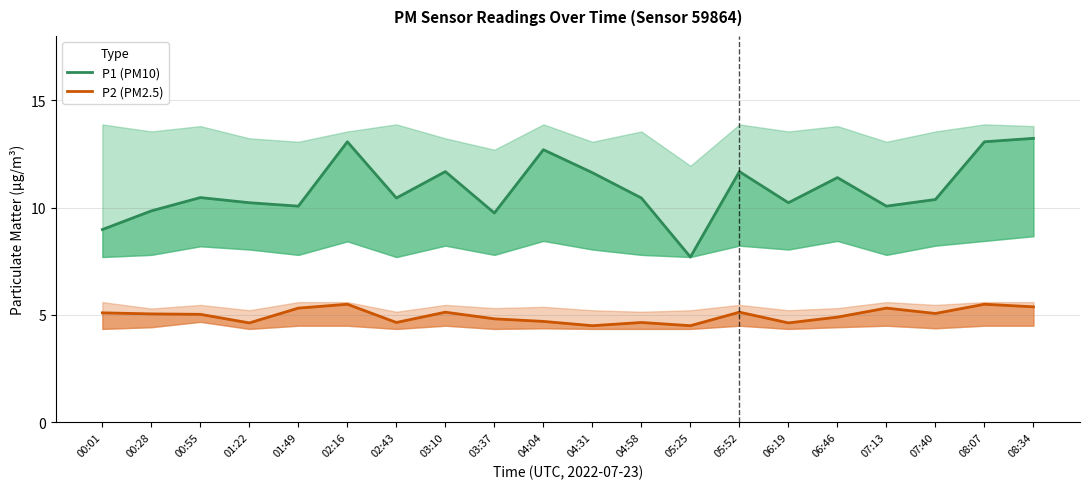

At how many categories does at least one series exceed 8?

19